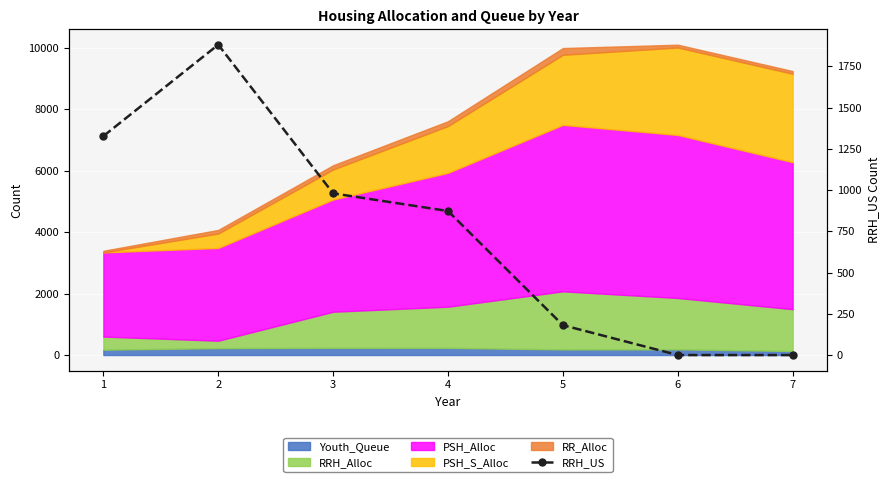

What is the maximum value shown in the chart?

1881